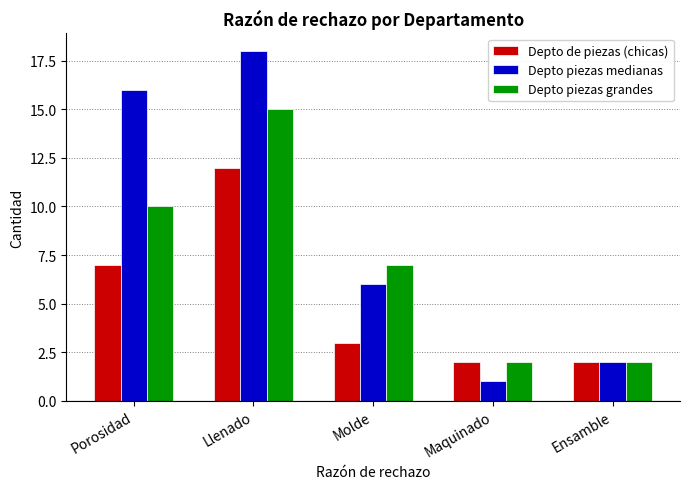

What value does the Depto piezas grandes series have at Molde?

7